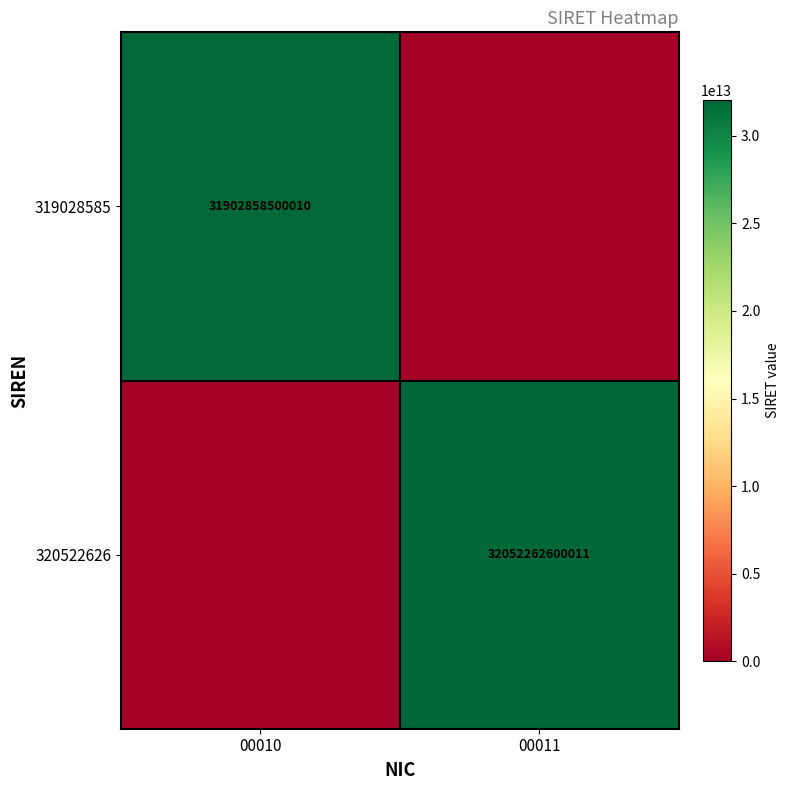

The value of 320522626 at 00011 is 32052262600011. True or false?

True